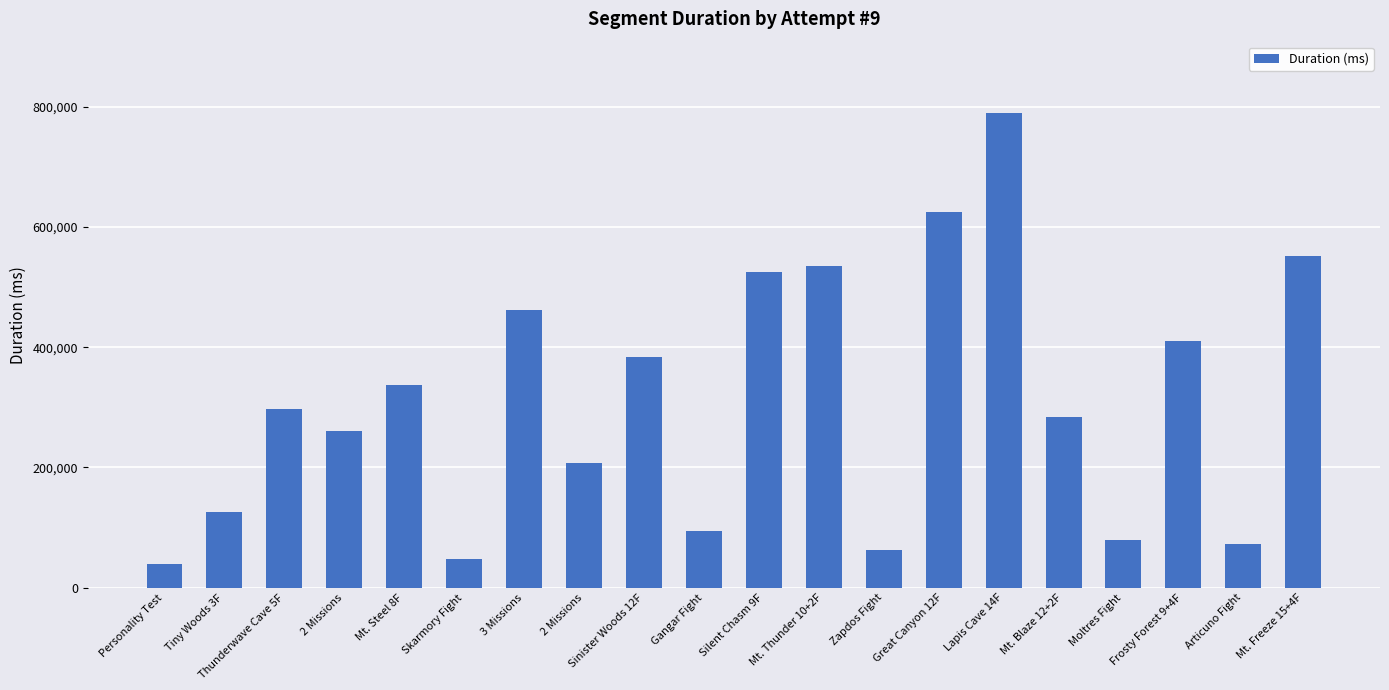

Reading right to left, what are all the values shown in this chart?

Mt. Freeze 15+4F=551517	Articuno Fight=73053	Frosty Forest 9+4F=410620	Moltres Fight=79799	Mt. Blaze 12+2F=284598	Lapis Cave 14F=789746	Great Canyon 12F=624111	Zapdos Fight=62089	Mt. Thunder 10+2F=535326	Silent Chasm 9F=525619	Gangar Fight=93694	Sinister Woods 12F=383902	2 Missions=206814	3 Missions=462133	Skarmory Fight=47676	Mt. Steel 8F=337217	2 Missions=259898	Thunderwave Cave 5F=296840	Tiny Woods 3F=126262	Personality Test=38965